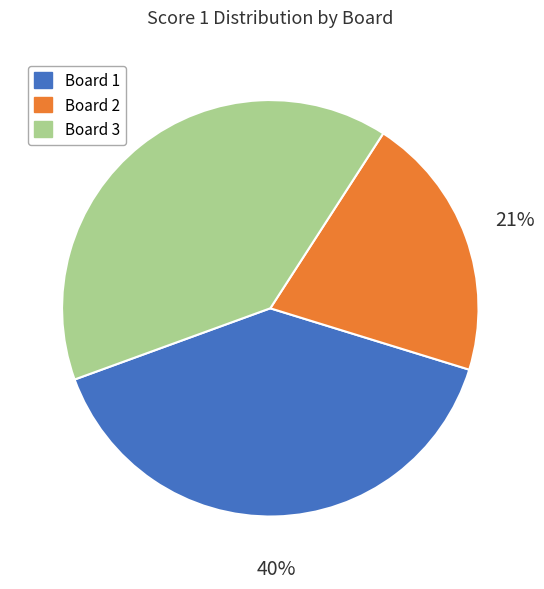

Approximately how many times larger is the value at Board 3 compared to Board 1?

1.0